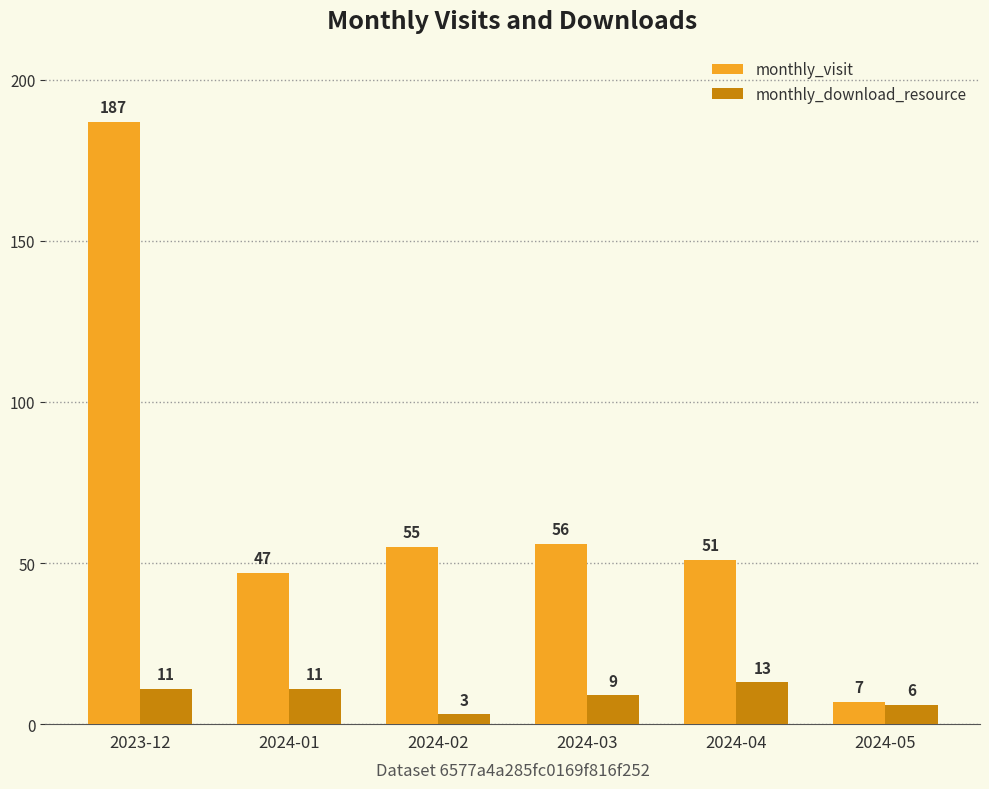

What is the sum of all monthly_download_resource values?

53